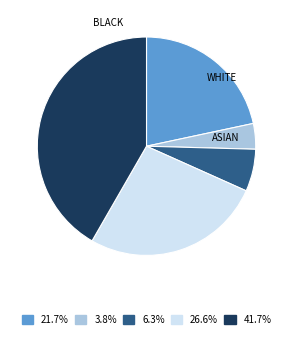

Is there a majority slice in this chart?

No